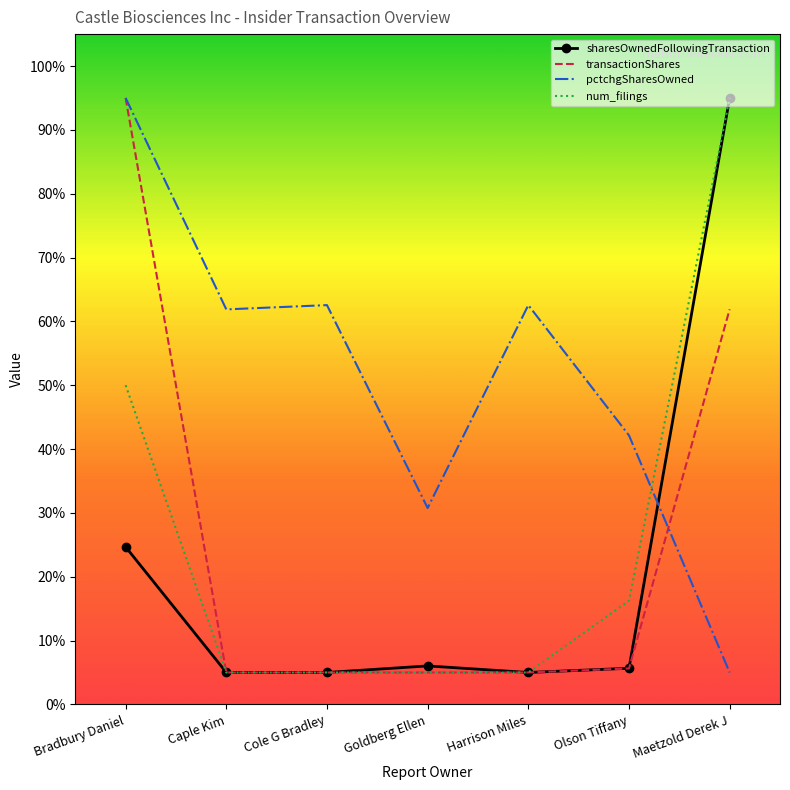

Is it true that num_filings equals 5.0 at Caple Kim?

True